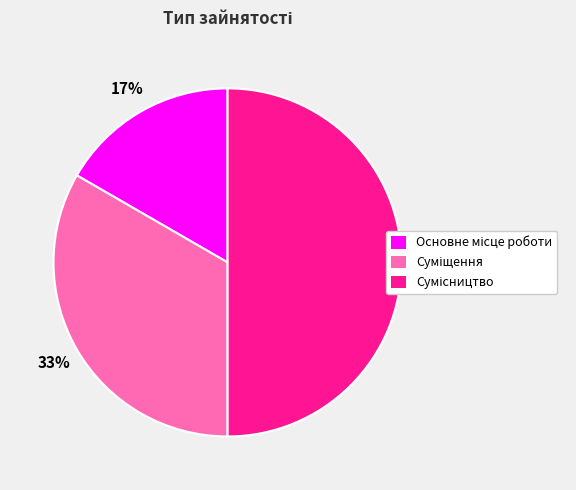

To the nearest percent, what is the difference between the largest and smallest slice percentages?

33%